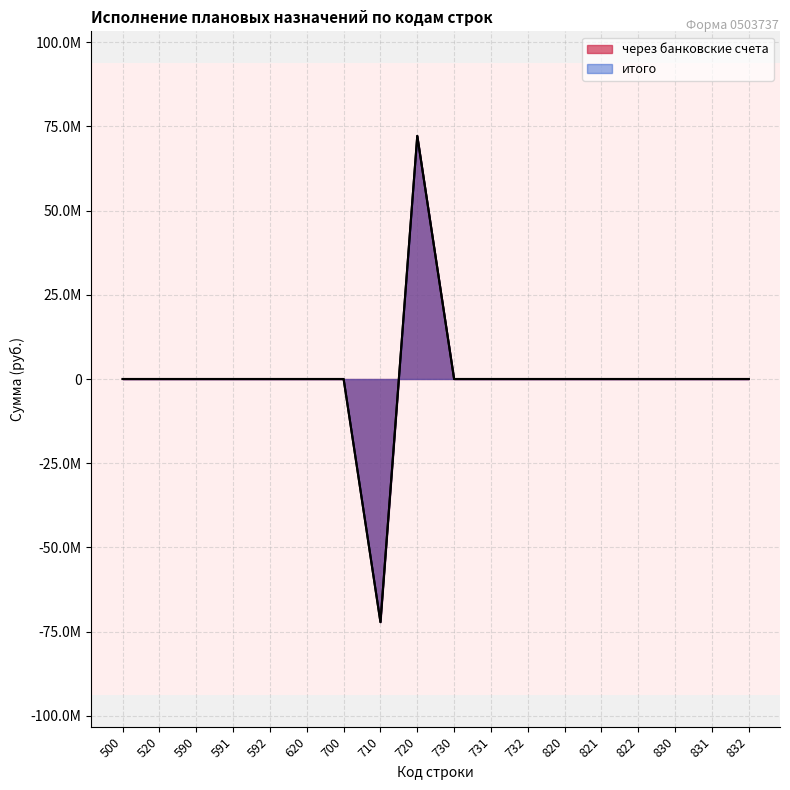

List the series in order of their peak value, lowest first.

через банковские счета, итого